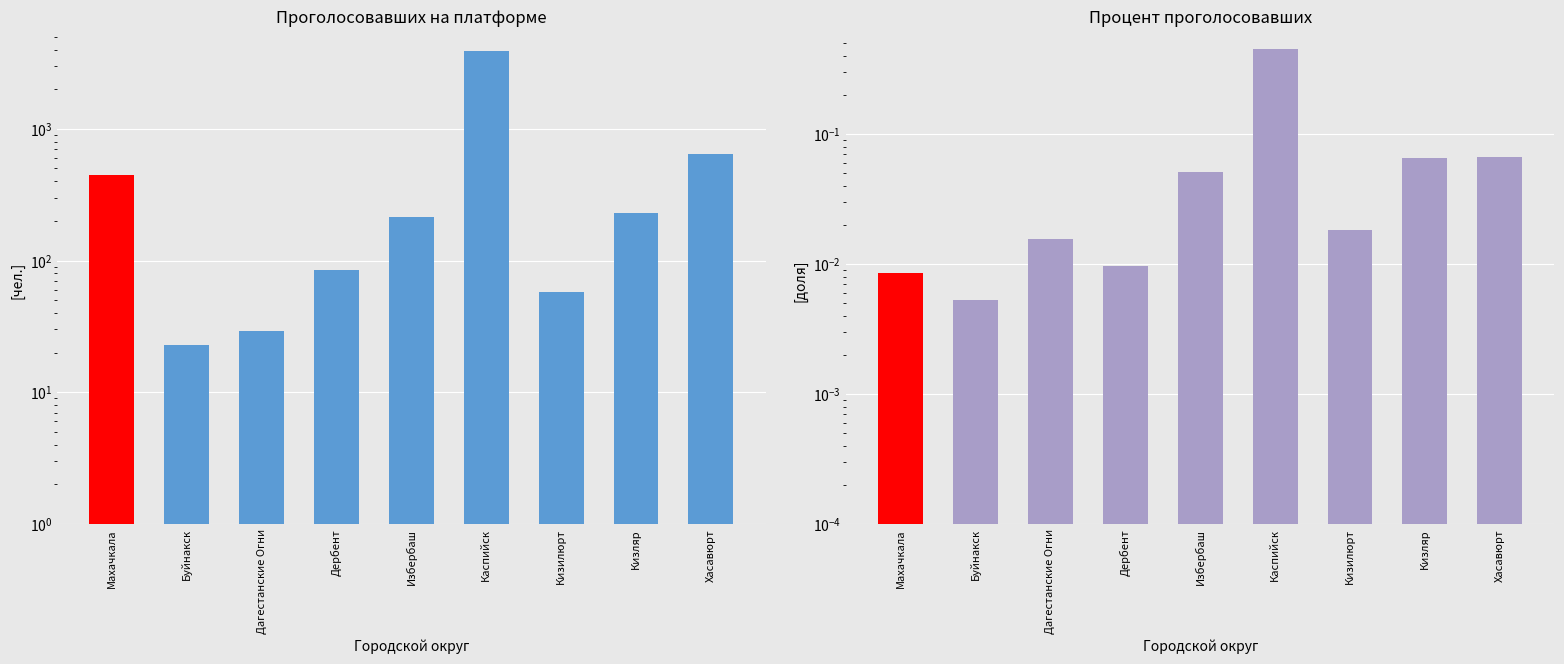

Rank the series by their average value, from highest to lowest.

Проголосовавших, Процент проголосовавших